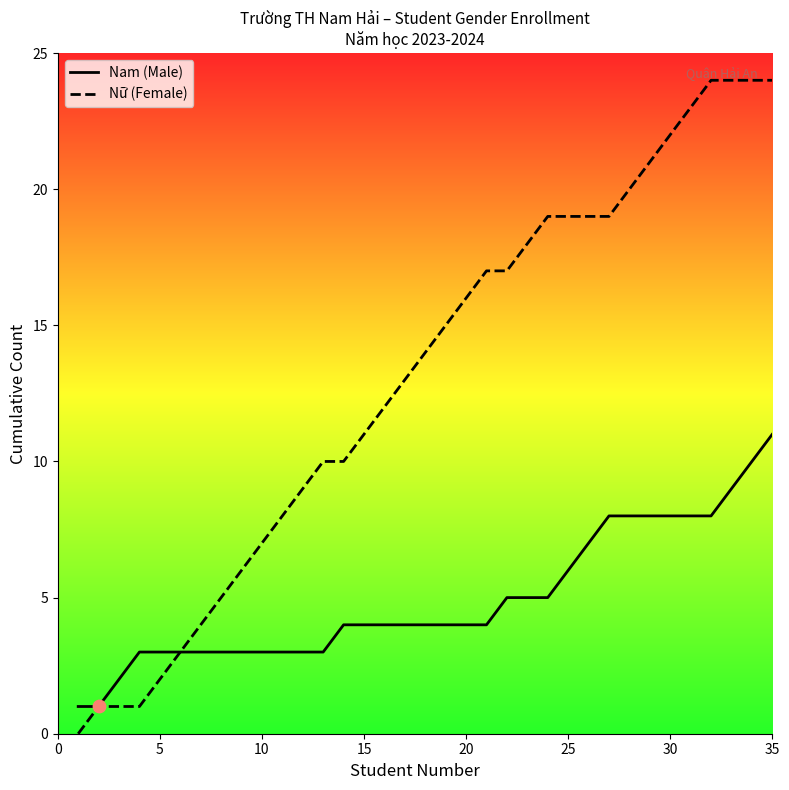

At which category is the sum across all series the highest?

35